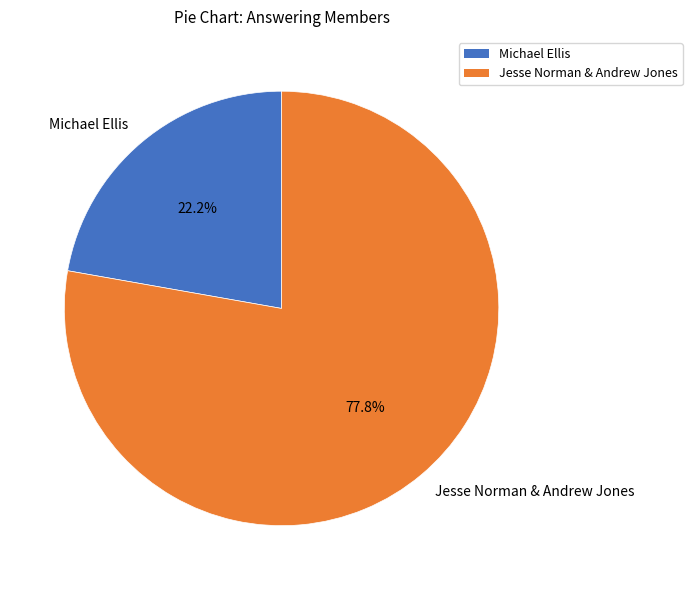

Is there any slice that represents more than half of the pie?

Yes